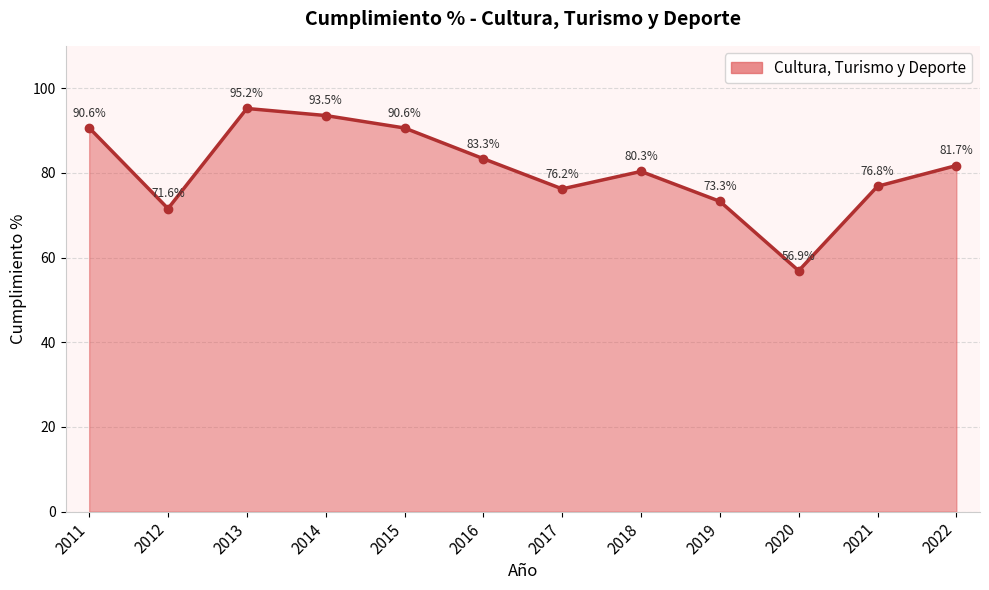

What is the change in value from 2014 to 2019?

-20.3